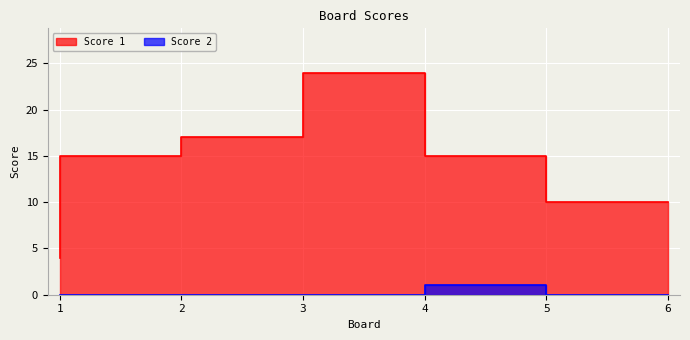

What are all the series names shown in the legend?

Score 1, Score 2